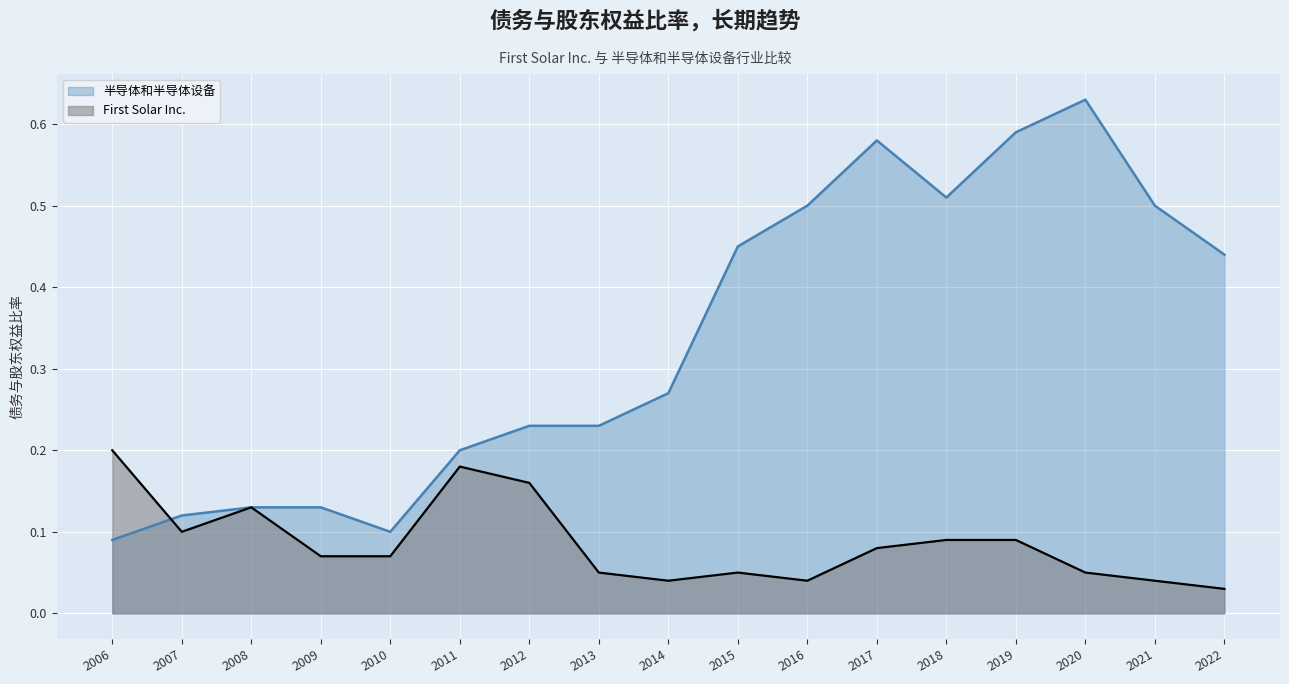

List the series in order of their peak value, lowest first.

First Solar Inc., 半导体和半导体设备